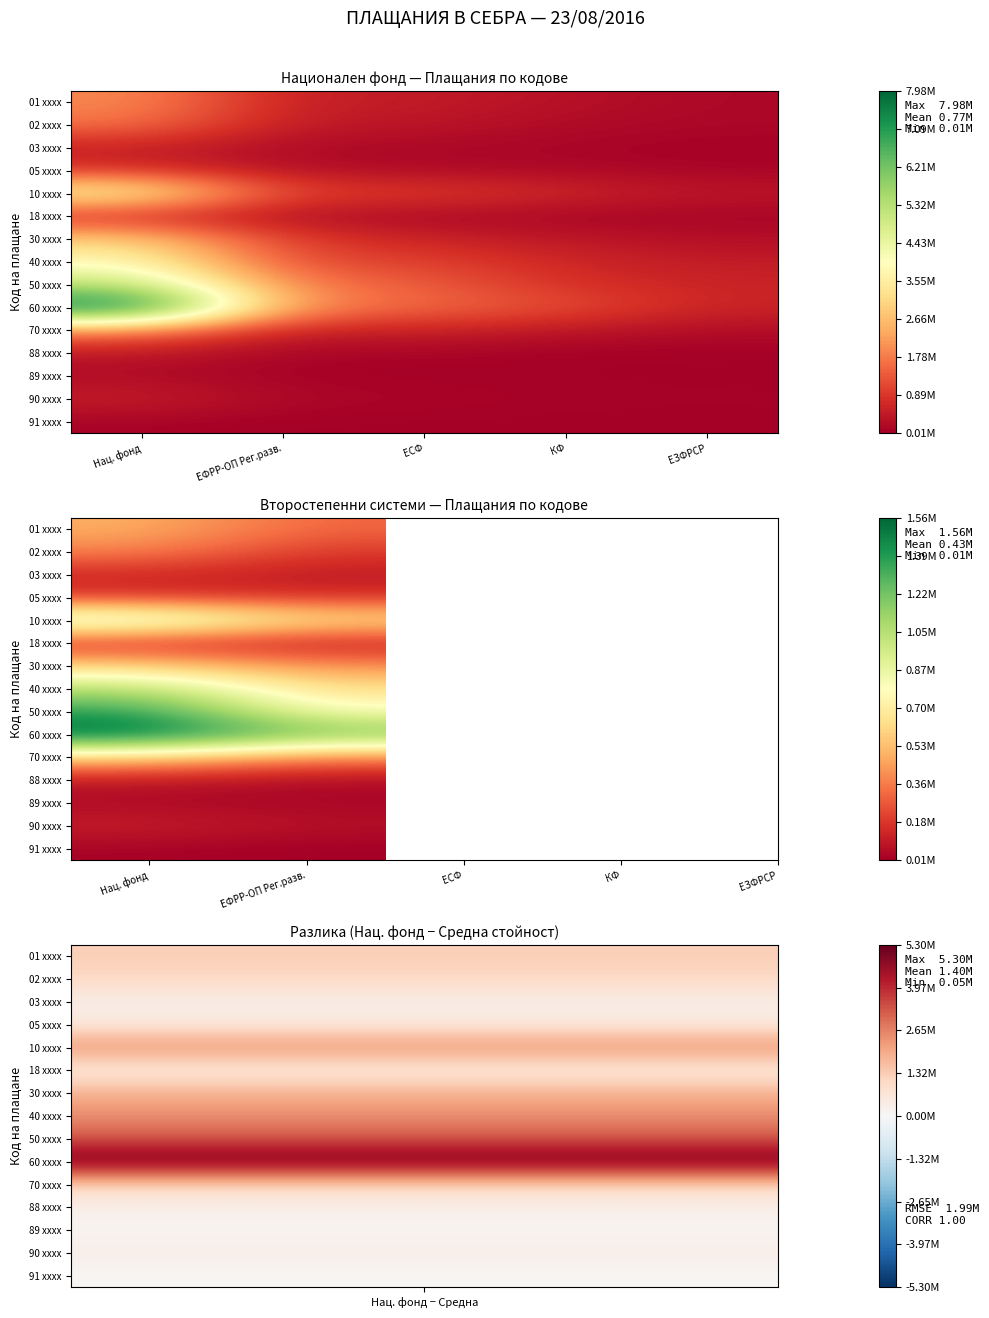

Rank the series by their maximum value, from lowest to highest.

91 xxxx, 89 xxxx, 88 xxxx, 90 xxxx, 03 xxxx, 18 xxxx, 05 xxxx, 02 xxxx, 01 xxxx, 70 xxxx, 30 xxxx, 10 xxxx, 40 xxxx, 50 xxxx, 60 xxxx